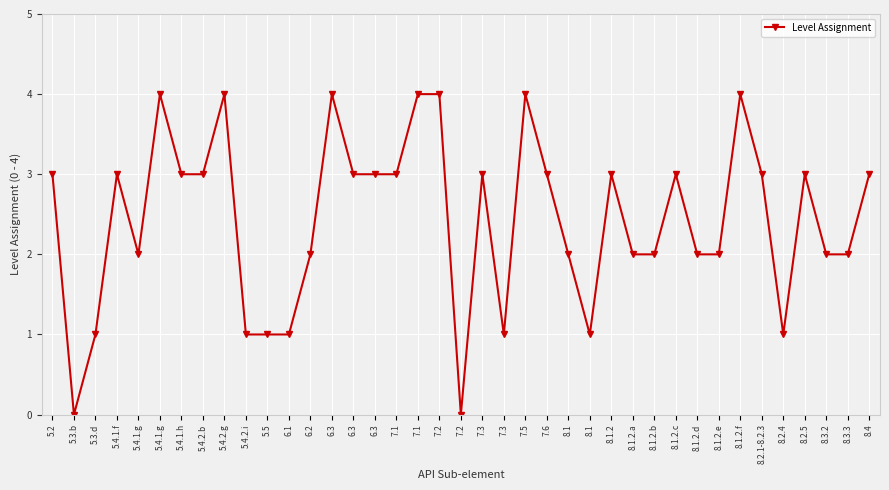

Rank the categories by value from highest to lowest.

5.4.1.g, 5.4.2.g, 6.3, 7.1, 7.2, 7.5, 8.1.2.f, 5.2, 5.4.1.f, 5.4.1.h, 5.4.2.b, 6.3, 6.3, 7.1, 7.3, 7.6, 8.1.2, 8.1.2.c, 8.2.1-8.2.3, 8.2.5, 8.4, 5.4.1.g, 6.2, 8.1, 8.1.2.a, 8.1.2.b, 8.1.2.d, 8.1.2.e, 8.3.2, 8.3.3, 5.3.d, 5.4.2.i, 5.5, 6.1, 7.3, 8.1, 8.2.4, 5.3.b, 7.2